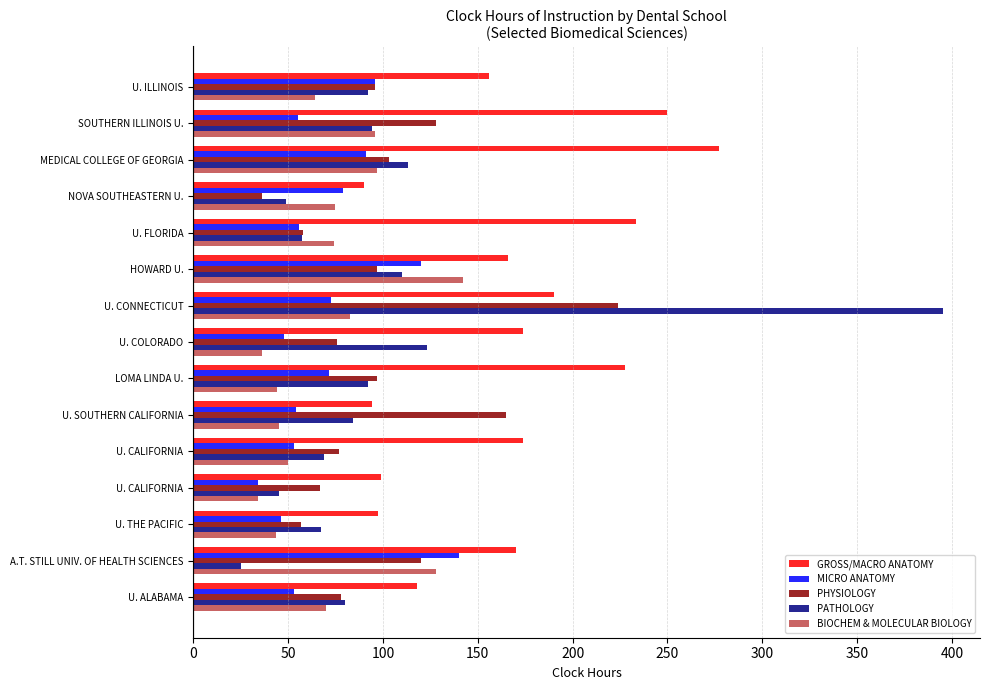

How many data points in PHYSIOLOGY are less than 96?

7